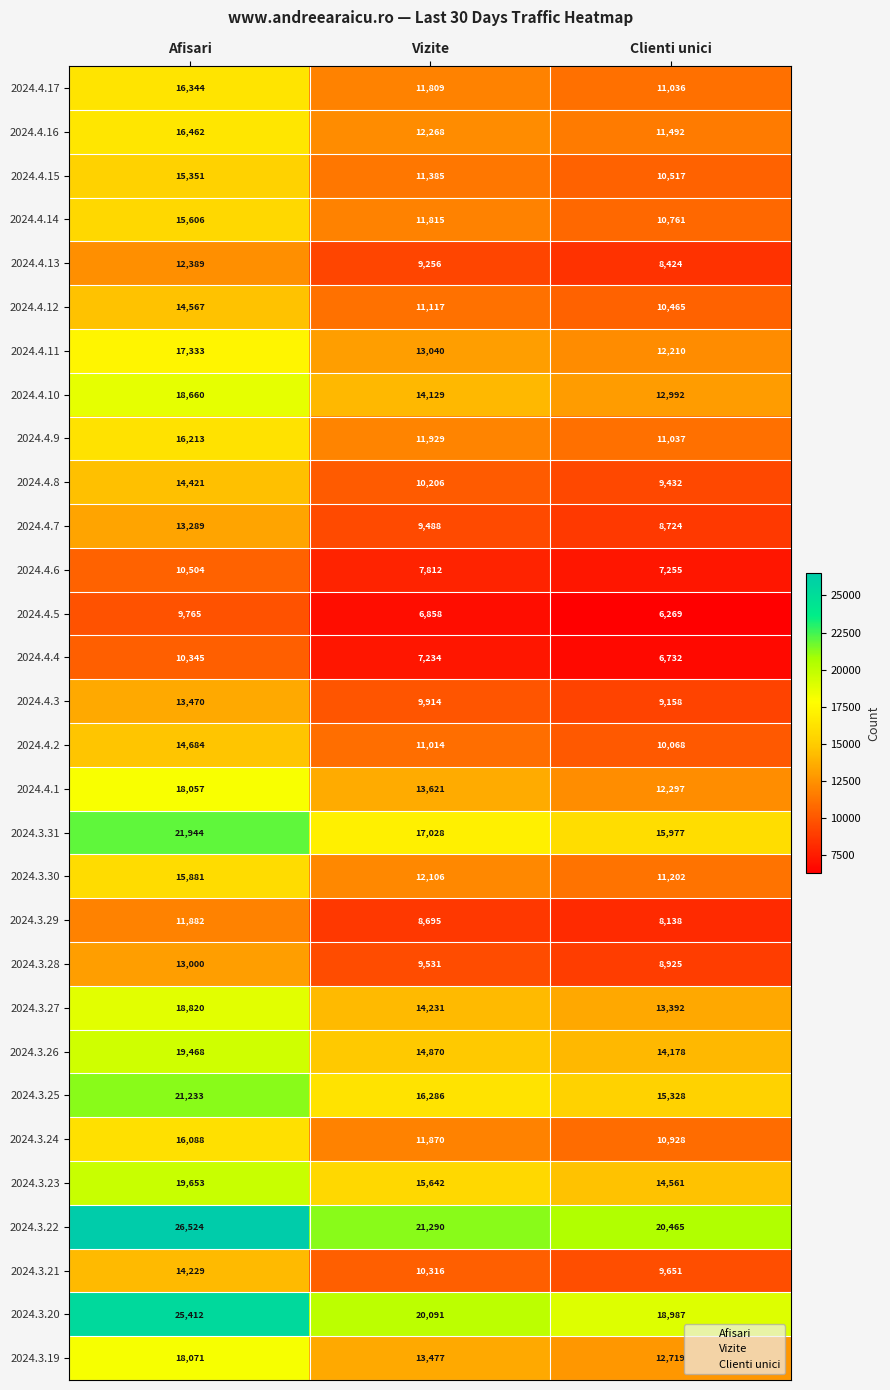

How many 2024.4.15 values are between 10517 and 15351?

3